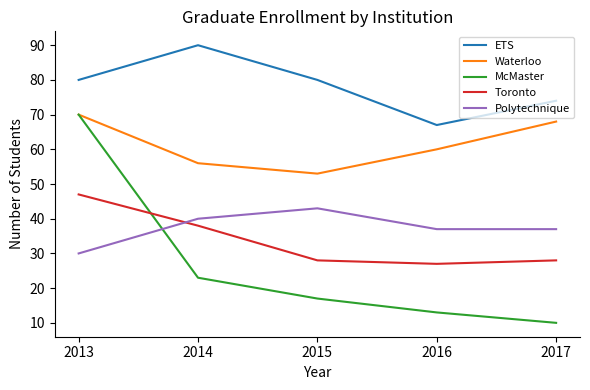

What is the smallest value displayed?

10